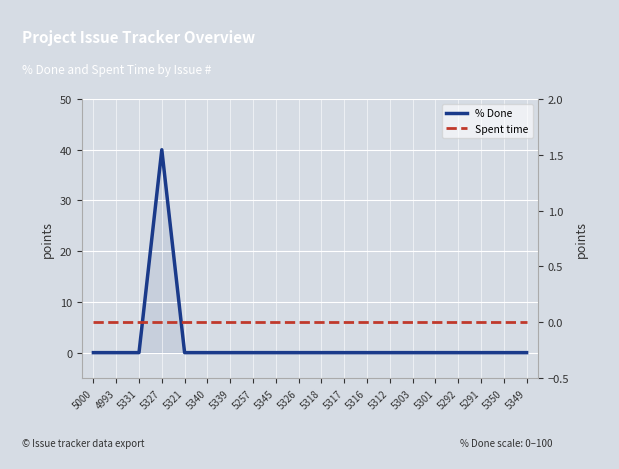

Where is Spent time nearest to the value 0?

5000